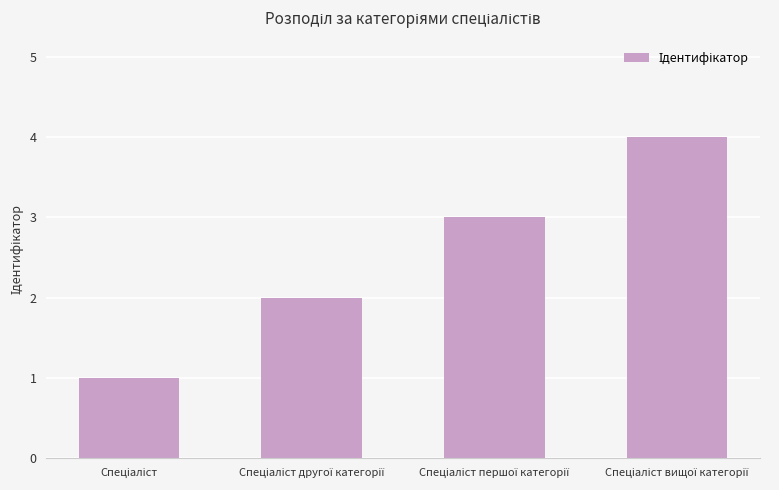

What is the greatest value displayed?

4